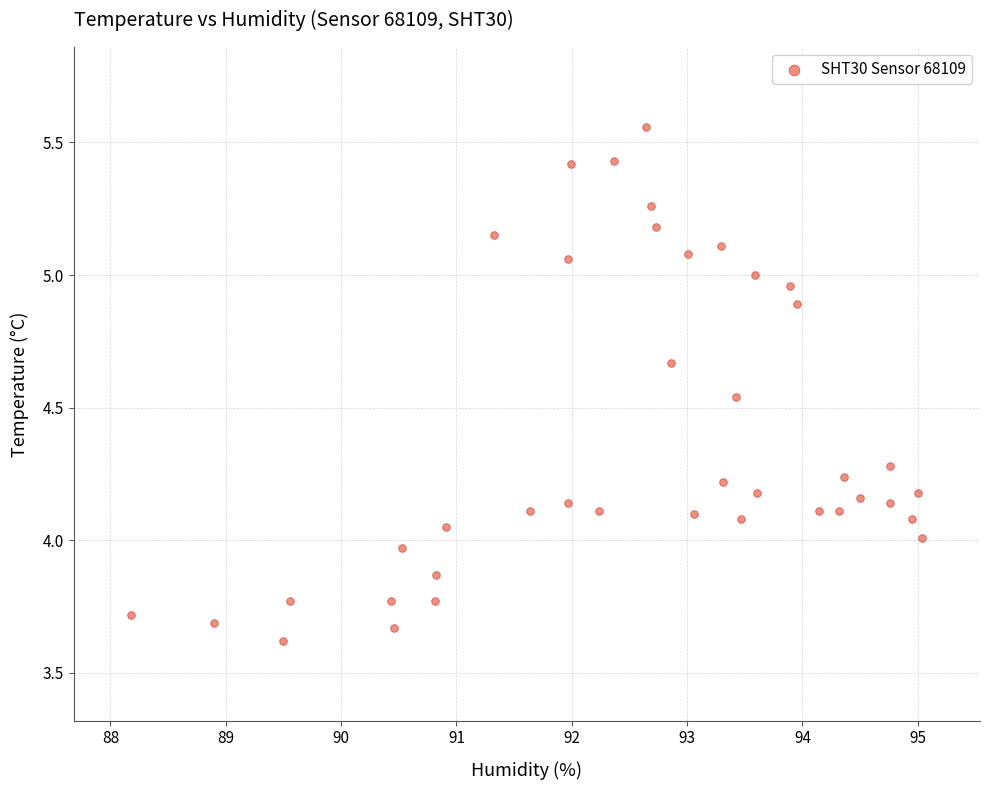

What is the range of Y values (max minus min)?

1.9